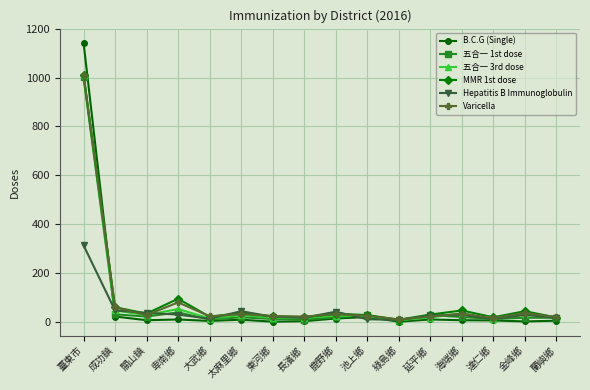

What is the lowest value of the Varicella series?

9